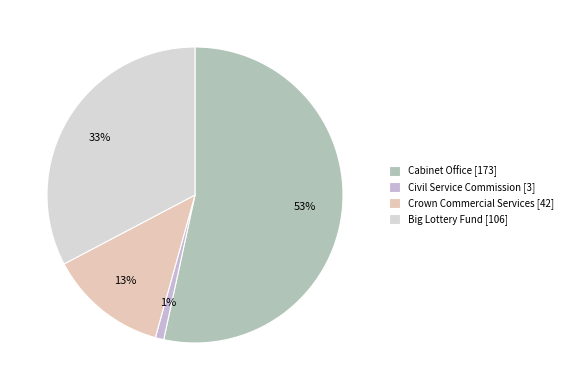

True or false: Crown Commercial Services accounts for 1% of the total.

False